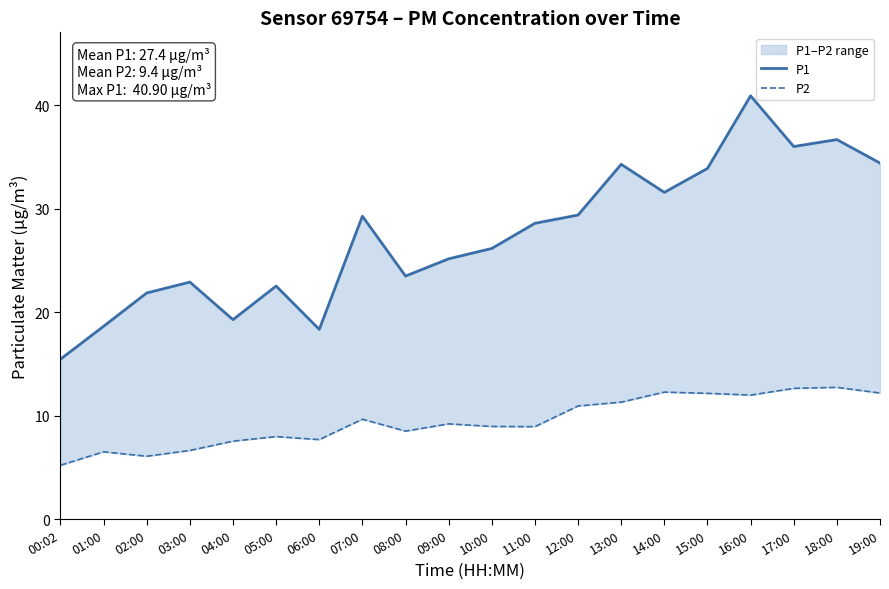

Reading left to right, what are all the values shown in this chart?

P1: 15.4	18.6	21.9	22.9	19.3	22.5	18.3	29.3	23.5	25.1	26.1	28.6	29.4	34.3	31.6	33.9	40.9	36.0	36.7	34.4
P2: 5.2	6.5	6.1	6.6	7.5	8.0	7.7	9.7	8.5	9.2	8.9	8.9	10.9	11.3	12.3	12.2	12.0	12.6	12.7	12.2